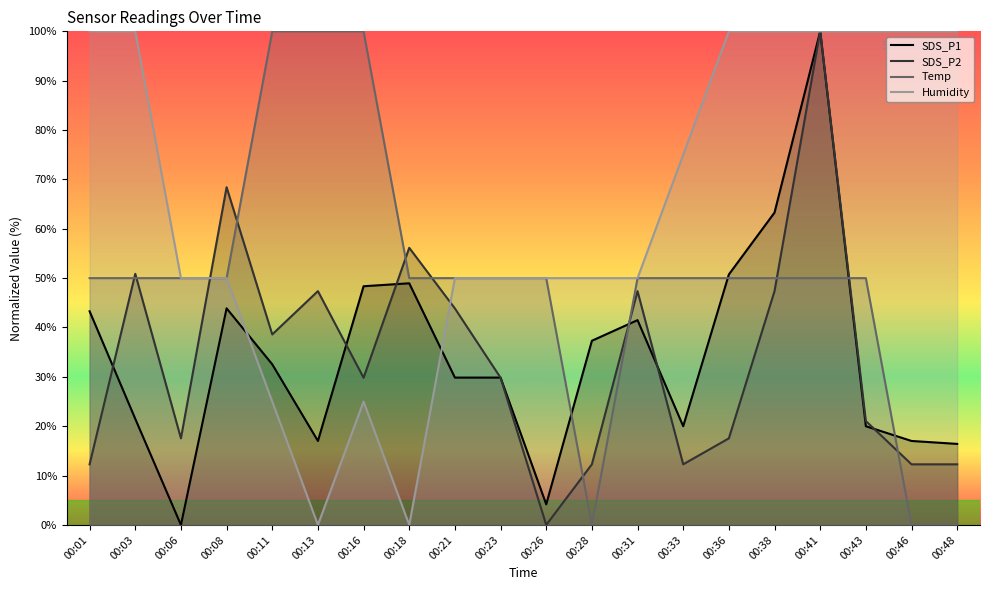

At which category does SDS_P2 reach its first local valley?

00:06